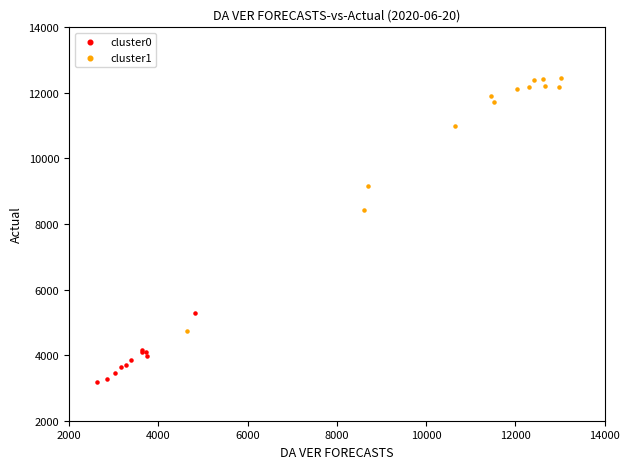

What are all the series names shown in the legend?

cluster0, cluster1